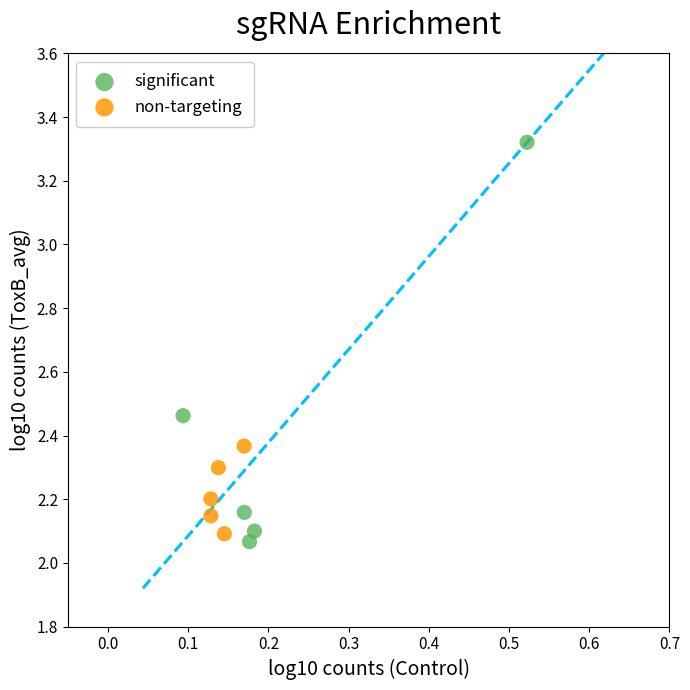

Which series has the largest Y range (max minus min)?

significant